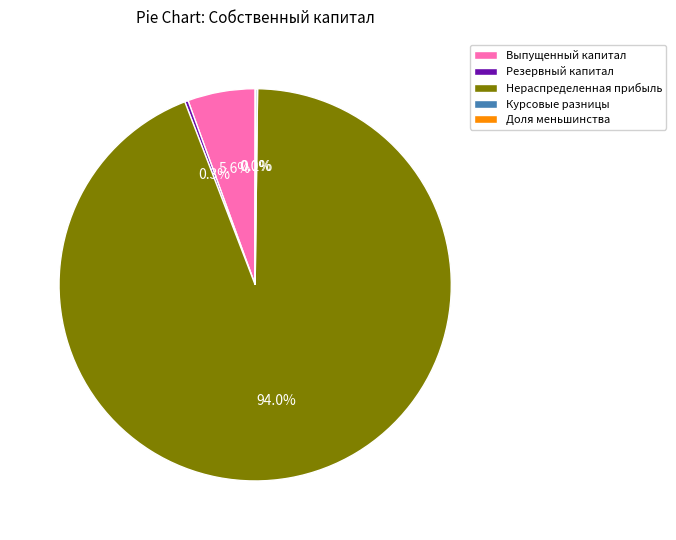

Which category has the biggest portion of the pie?

Нераспределенная прибыль